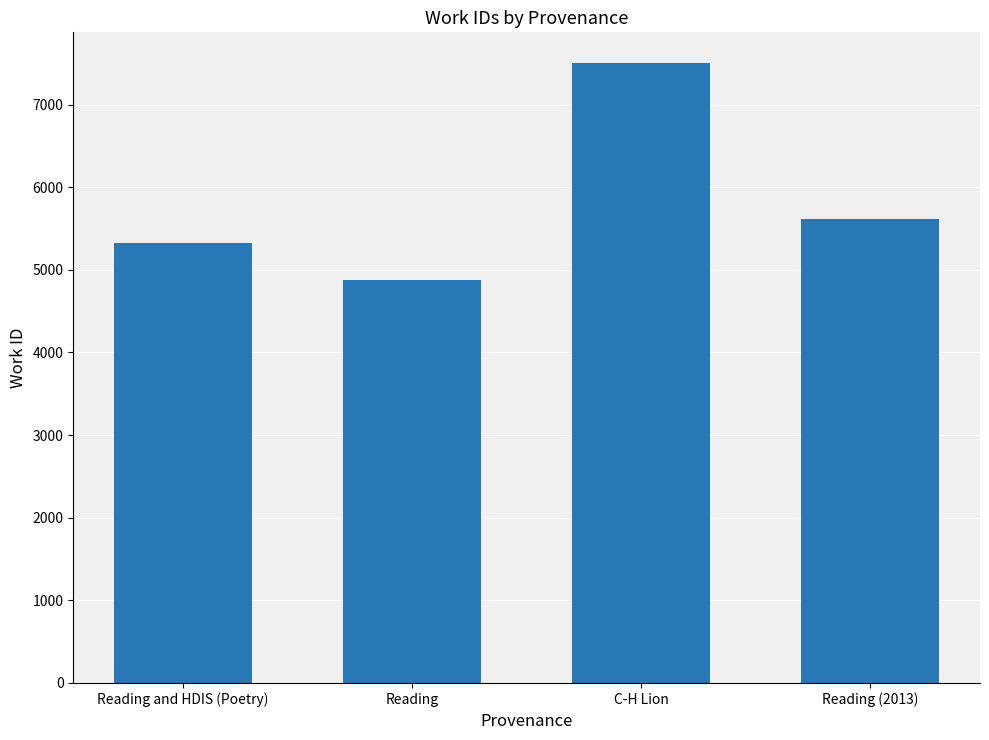

At which label does the data first exceed 5612?

C-H Lion